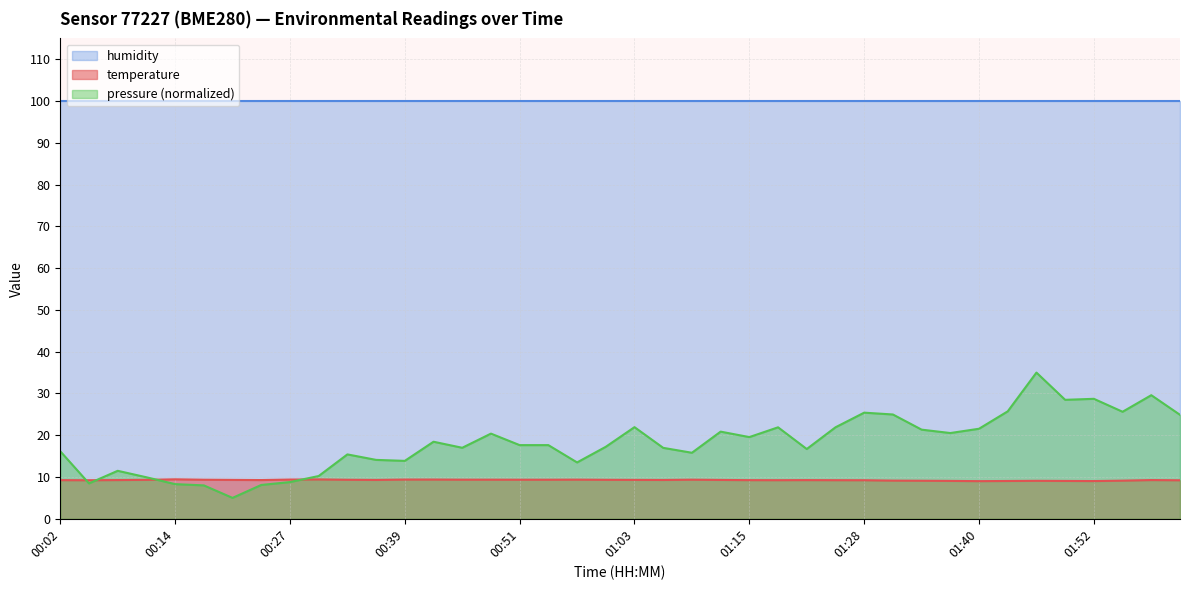

Does the chart display data point markers on the line(s)?

No